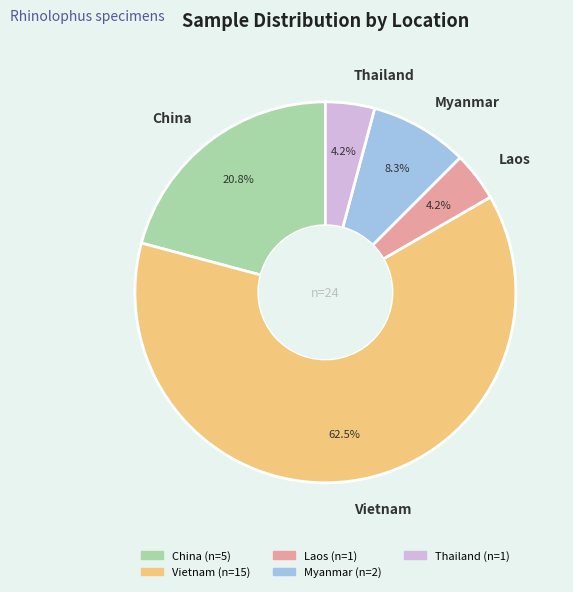

Which has a higher value, China or Vietnam?

Vietnam